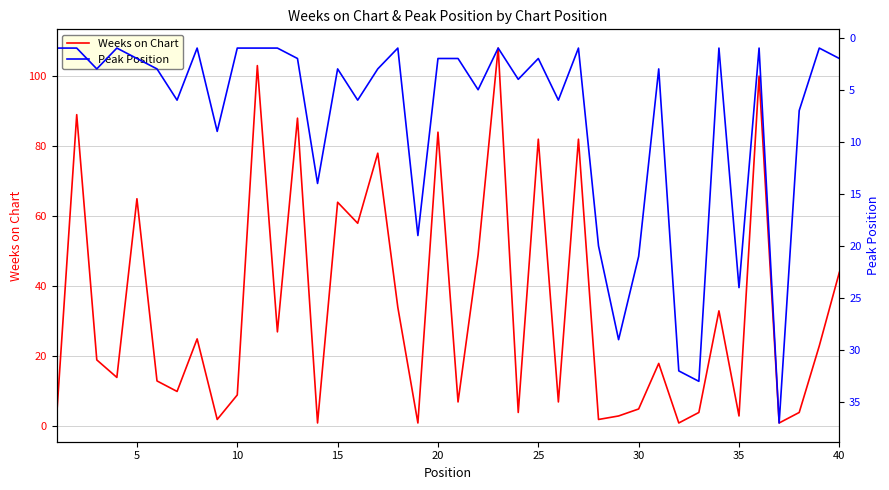

What is the minimum value for Weeks on Chart?

1